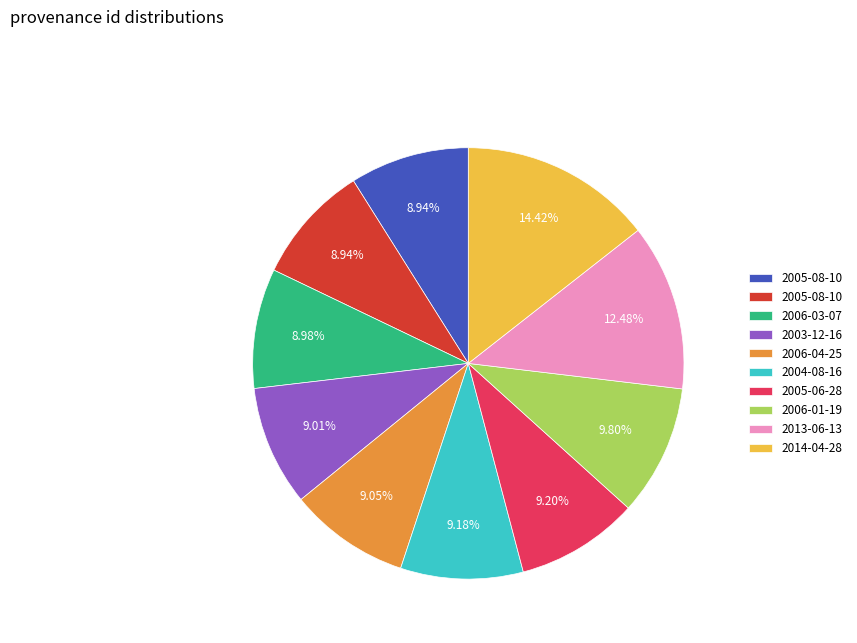

Does any single category account for the majority?

No